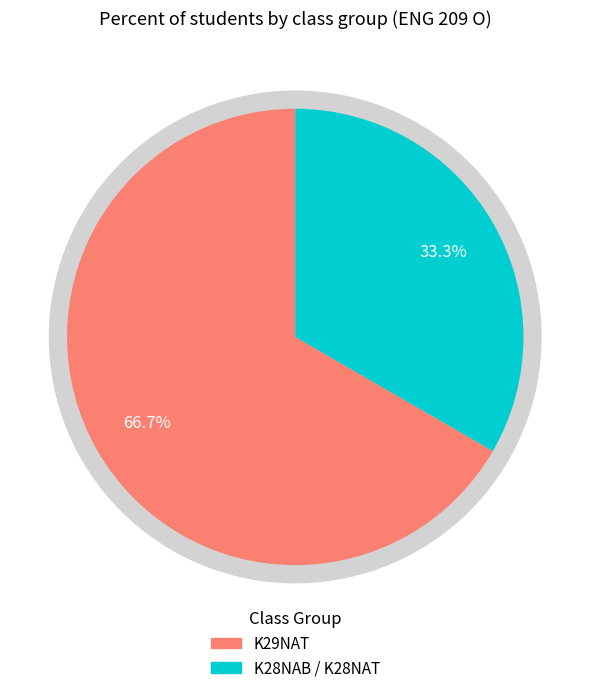

To the nearest percent, what is the average slice percentage?

50%